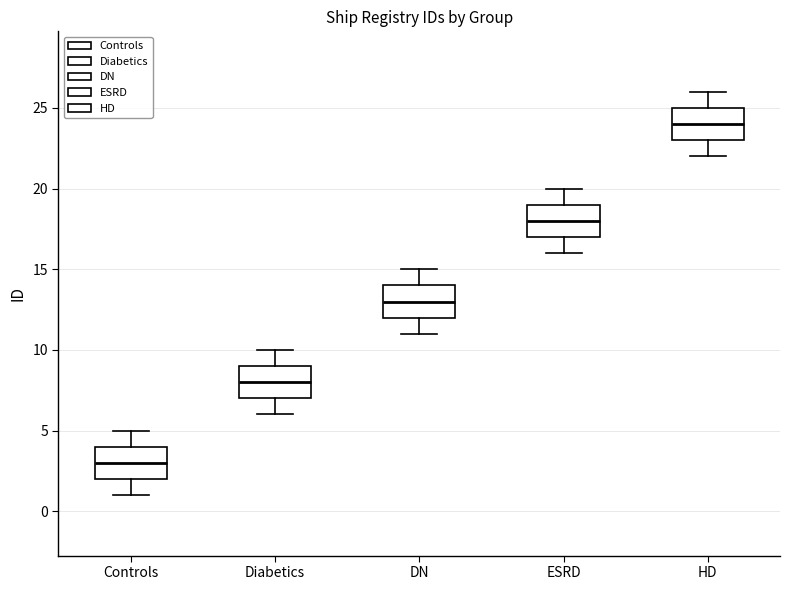

Where does the median line of the box for Controls sit on the y-axis? The values are not printed on the chart, so give them approximately, as read against the axis.

3